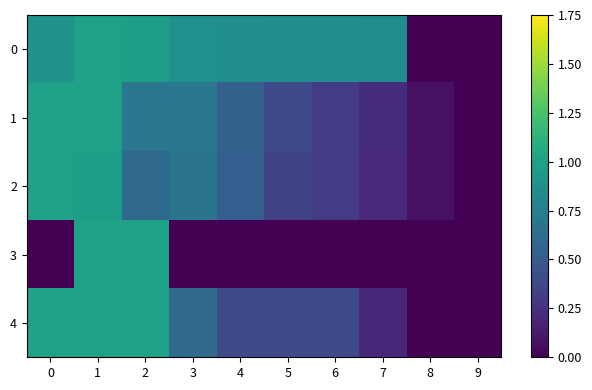

At 1, list the series in order from largest to smallest.

0, 1, 3, 4, 2